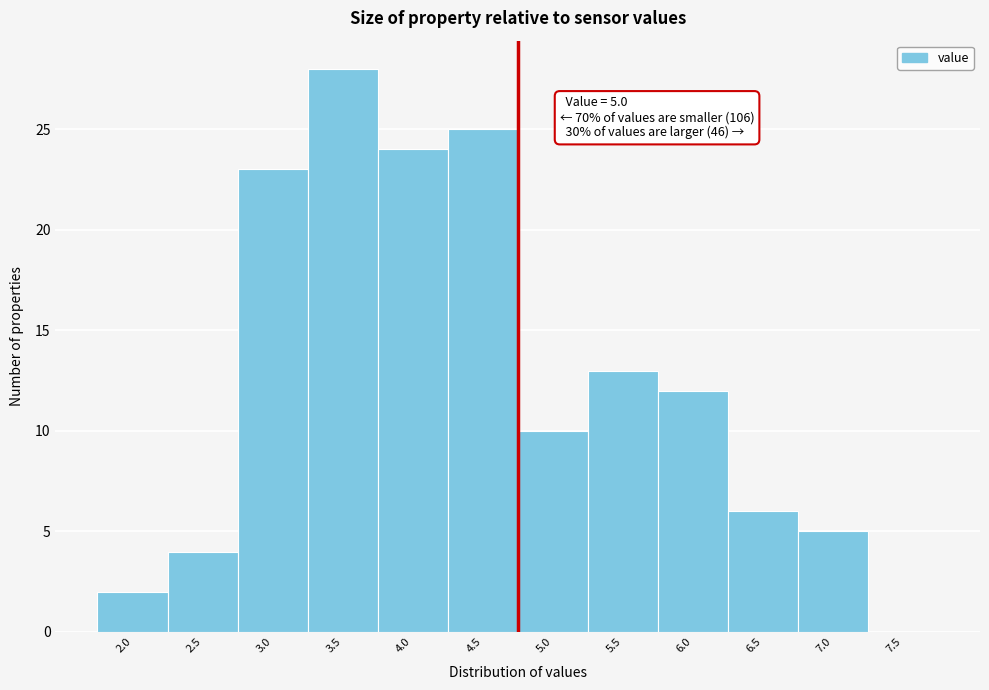

Reading right to left, transcribe all the data shown in this chart.

7.5=0	7.0=5	6.5=6	6.0=12	5.5=13	5.0=10	4.5=25	4.0=24	3.5=28	3.0=23	2.5=4	2.0=2